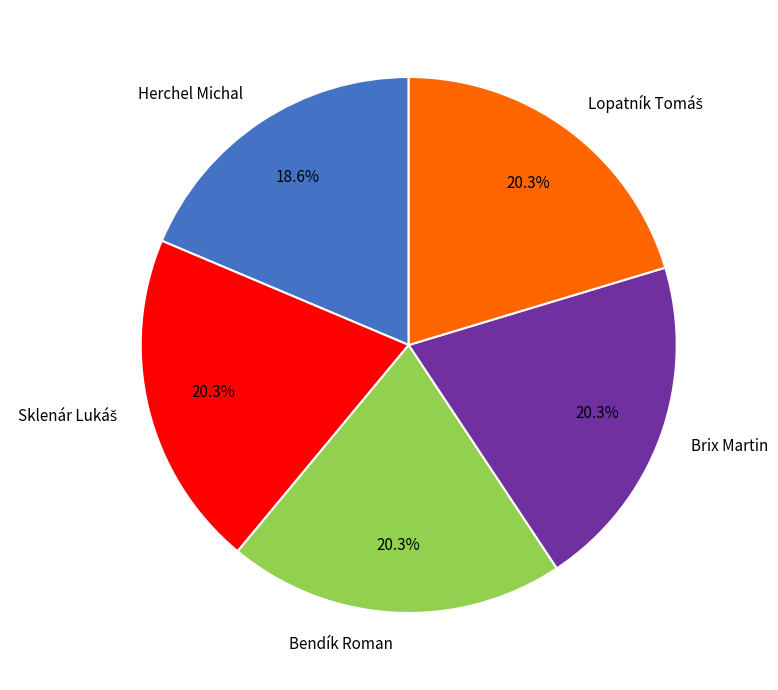

What is the ratio of the value at Herchel Michal to the value at Brix Martin?

0.9